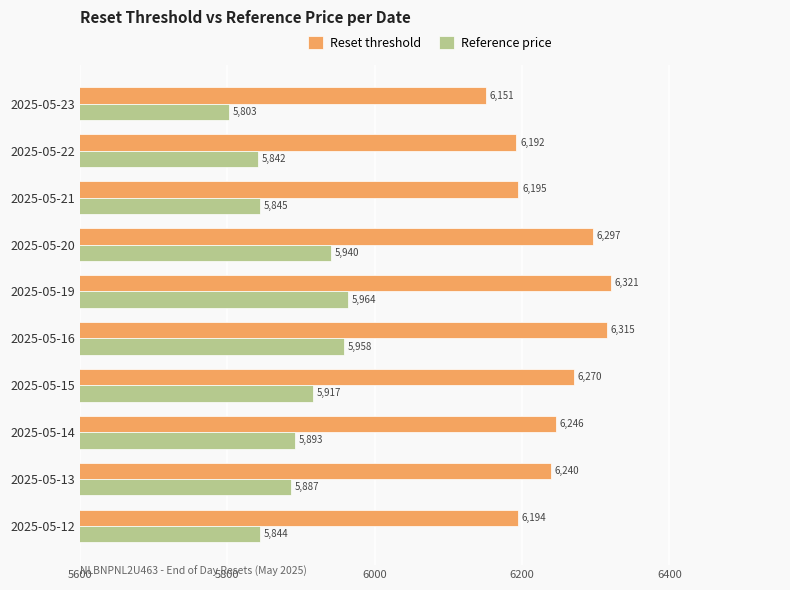

True or false: Reference price has a value of 5802.8 at 2025-05-23.

True